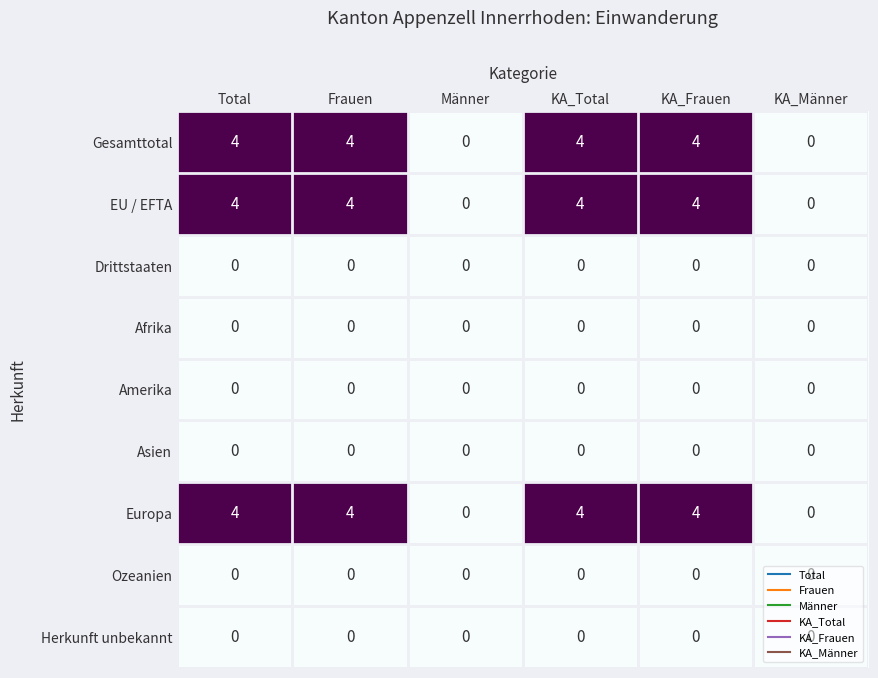

Is the value of Asien at Männer greater than the value of EU / EFTA at Total?

No